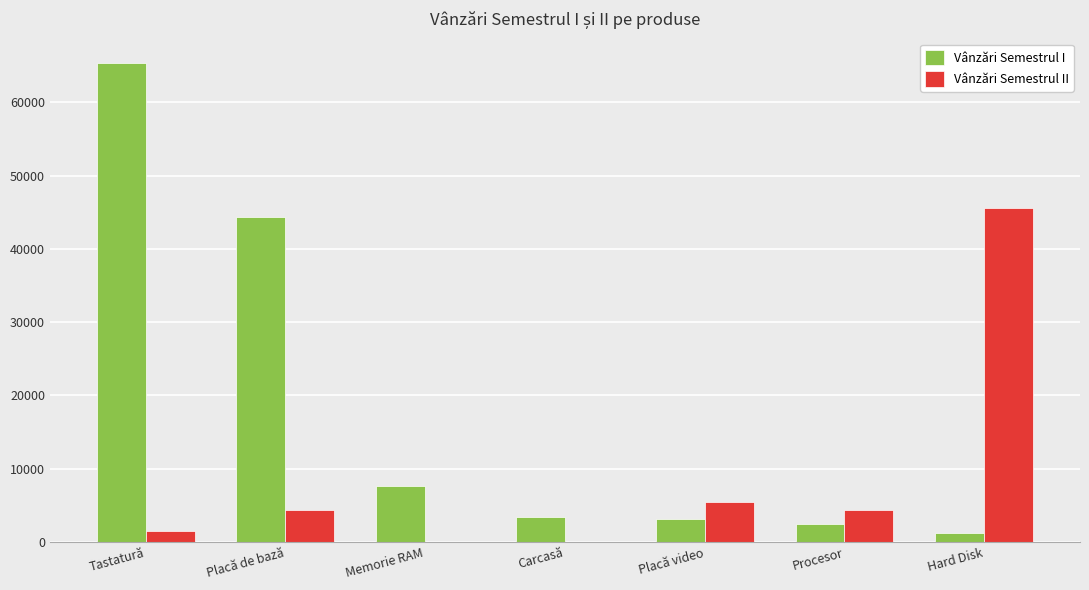

Which category has the highest value across all series?

Tastatură